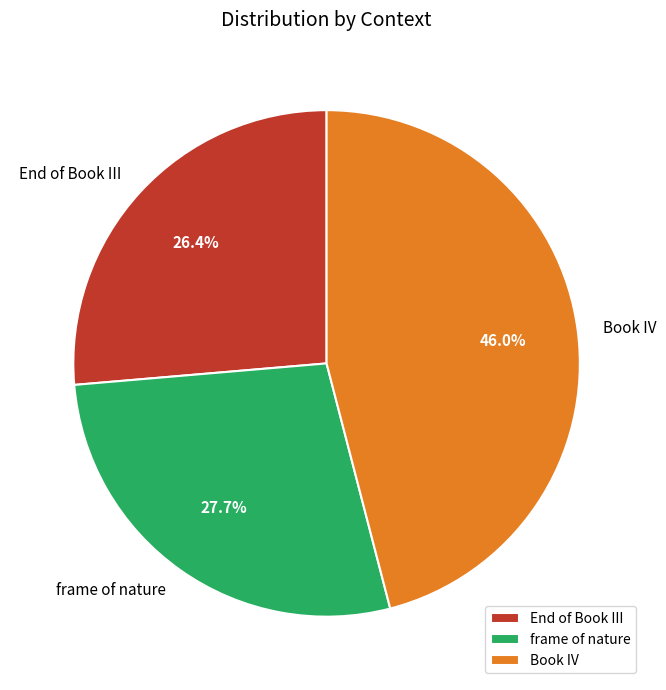

How many segments does this pie chart have?

3